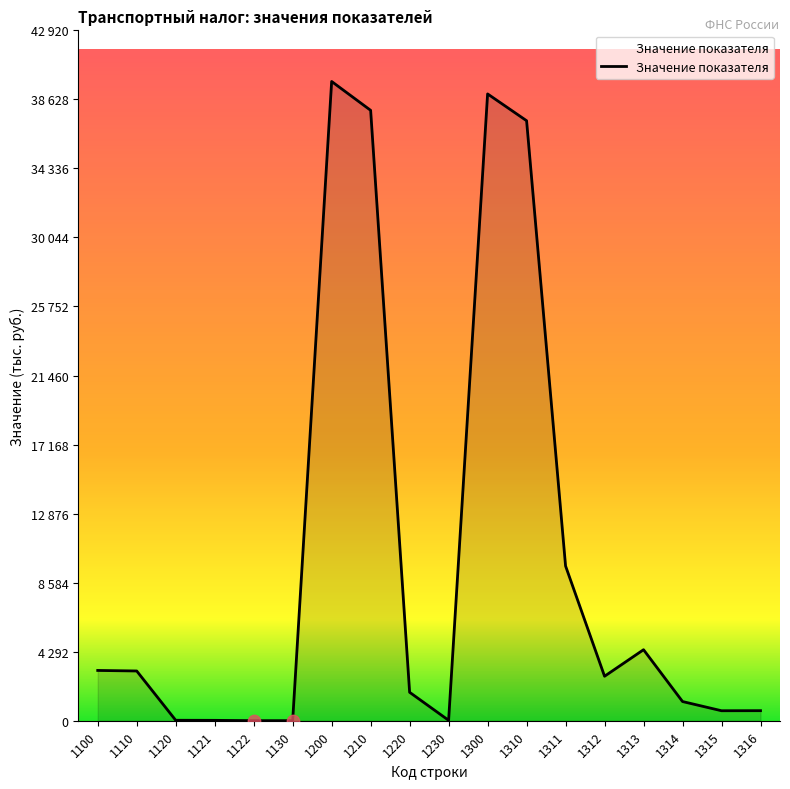

Approximately how many times larger is the value at 1220 compared to 1312?

0.6